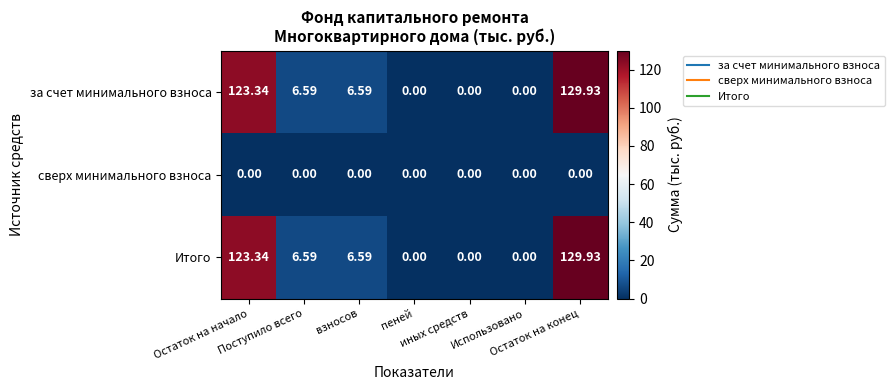

How many distinct data groups are displayed?

3